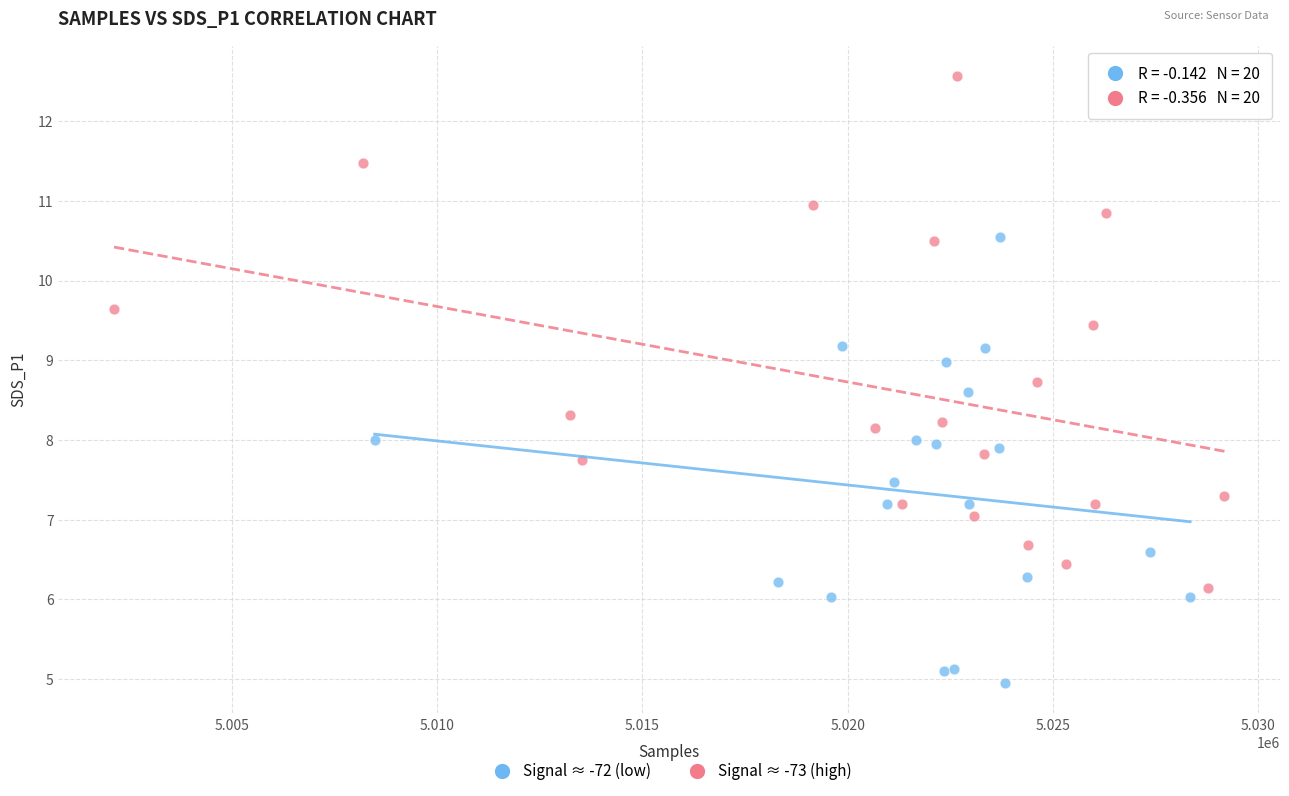

Which series has the largest Y range (max minus min)?

Signal ≈ -73 (high)